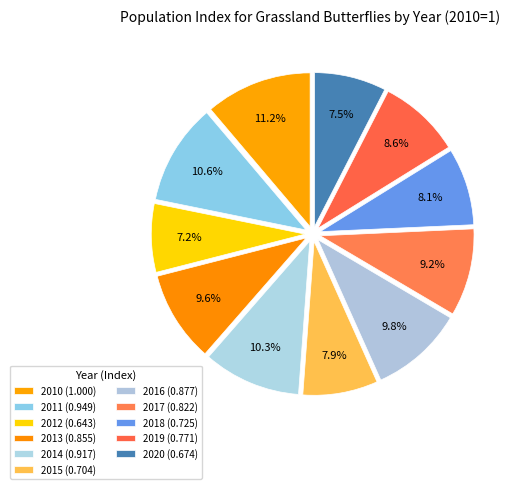

To the nearest percent, what percentage of the pie is 2019?

9%